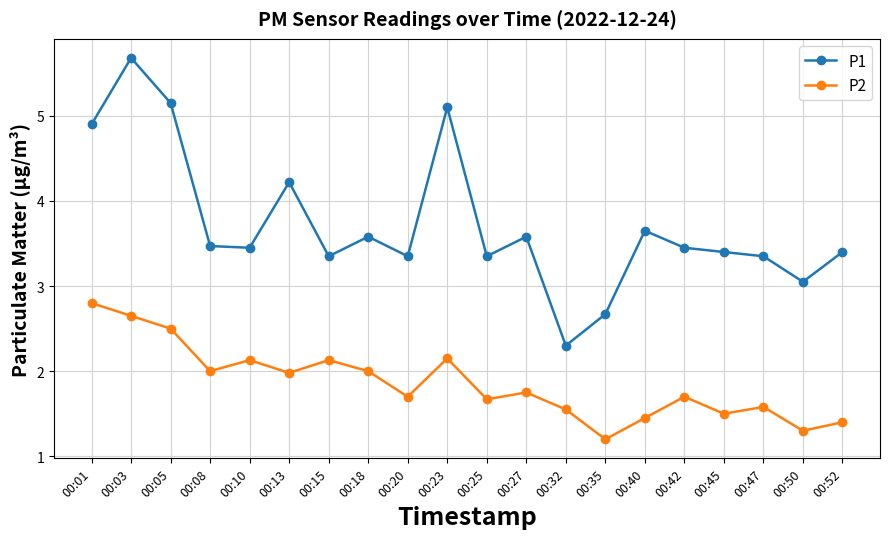

Is the value of P1 at 00:52 greater than the value of P2 at 00:23?

Yes